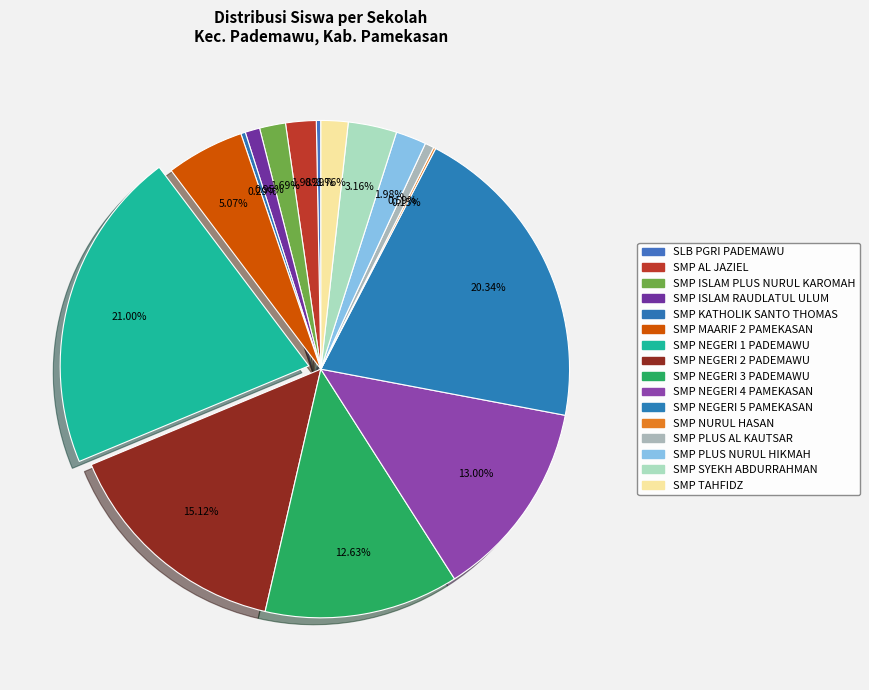

Combined, what portion of the pie is SMP TAHFIDZ and SLB PGRI PADEMAWU?

2.1%